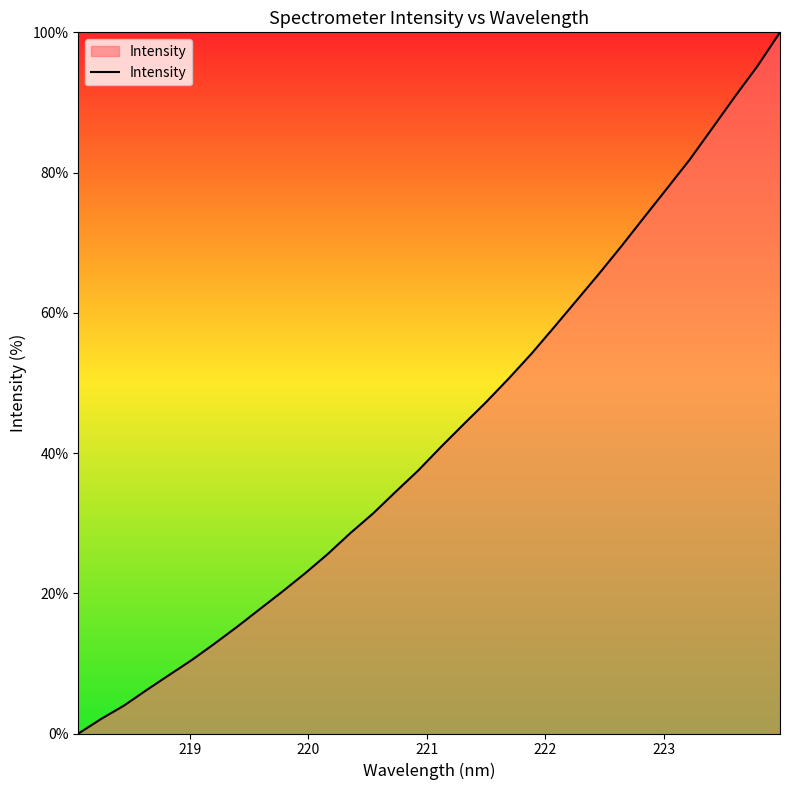

What is the difference between the maximum and minimum values?

100.0